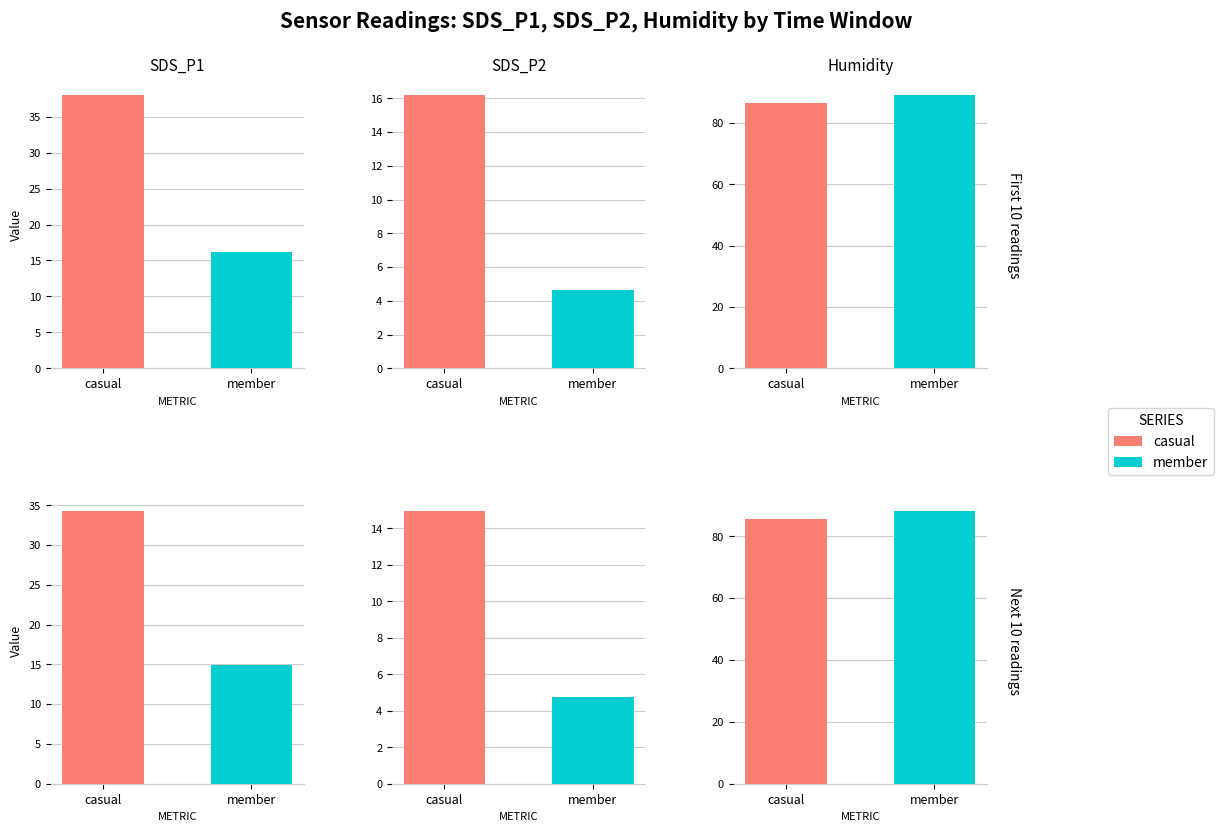

Does the chart contain stacked bars?

No